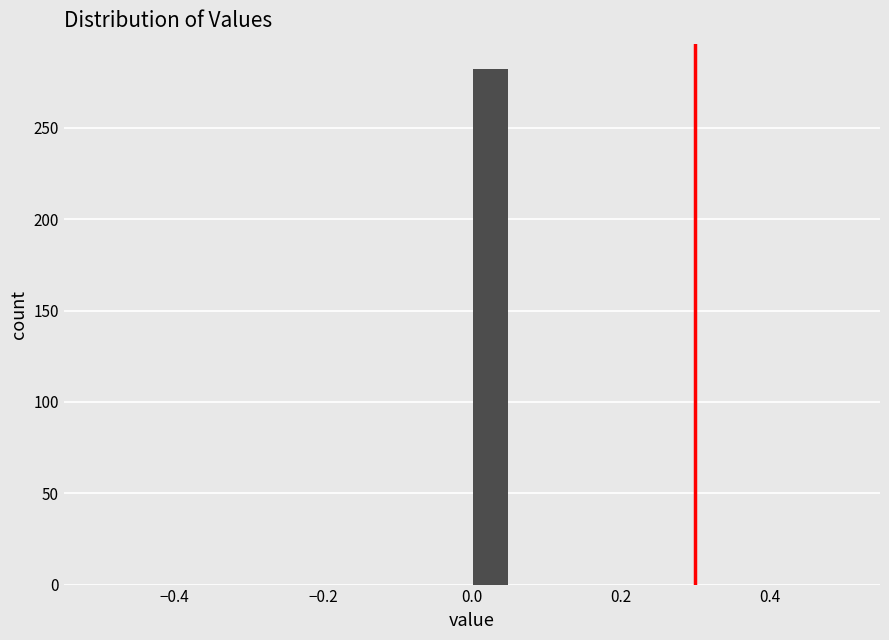

Around what value on the x-axis is the tallest bar? Give the approximate position of its centre, as read against the axis.

0.02